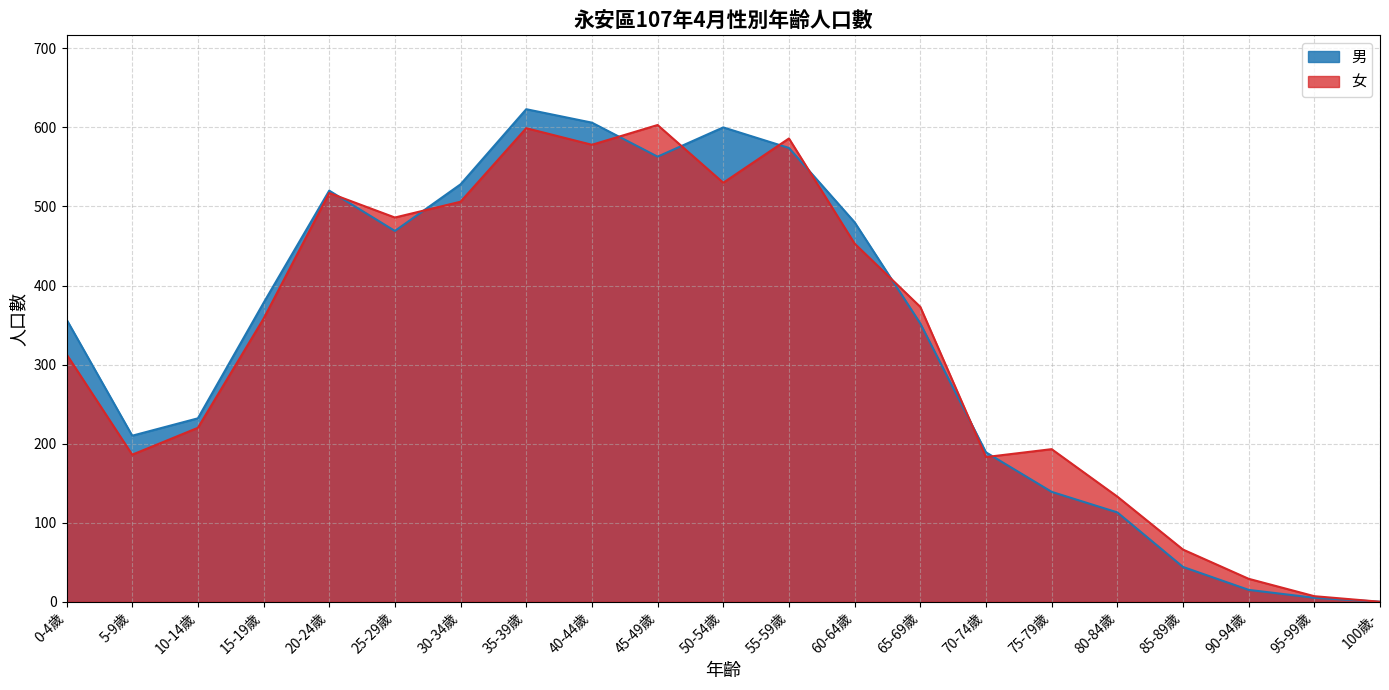

The 女 series shows 186 at 65-69歲. True or false?

False